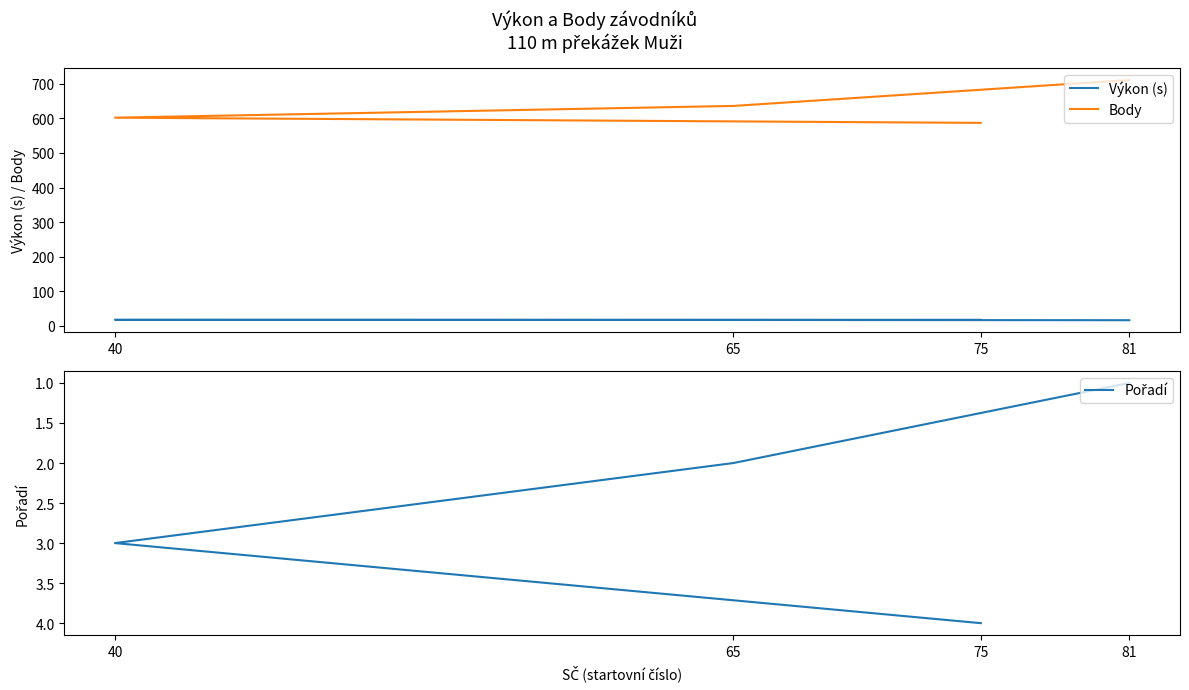

At which category is the sum across all series the highest?

81